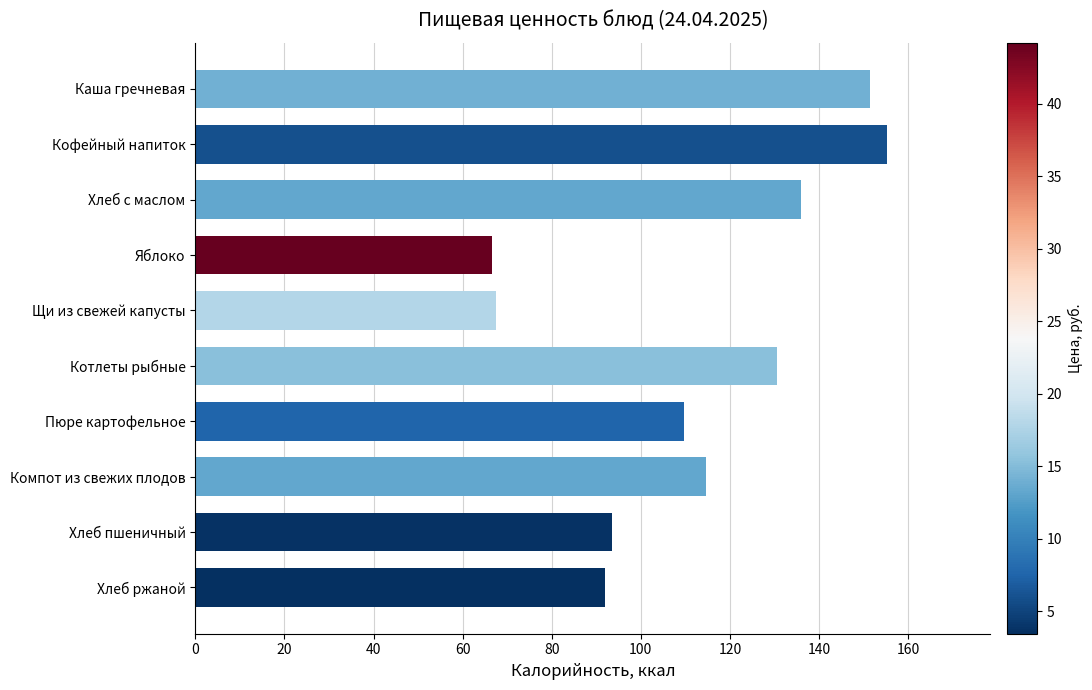

Does the chart contain stacked bars?

No